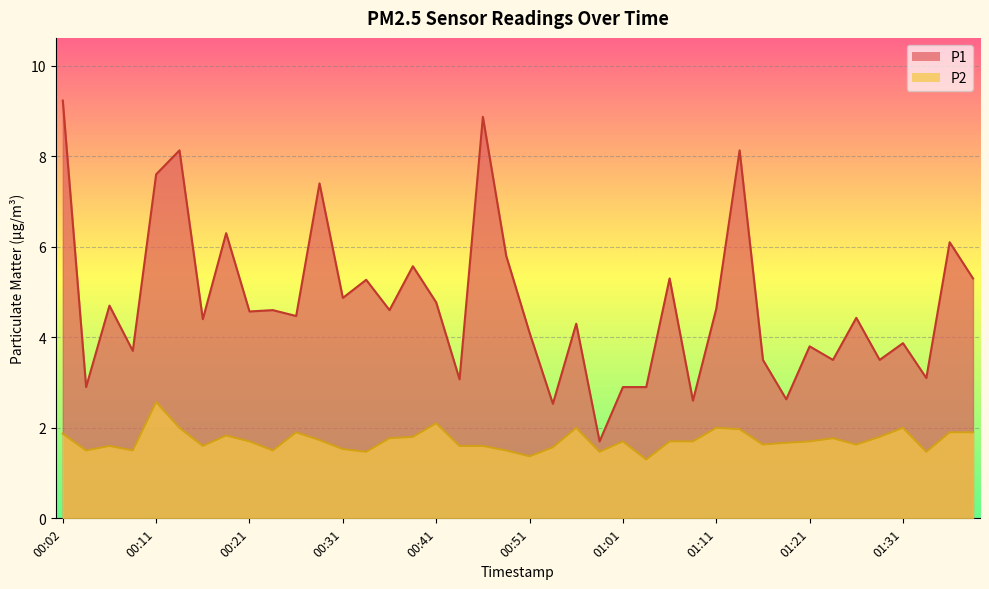

Which series has the largest range (max minus min)?

P1